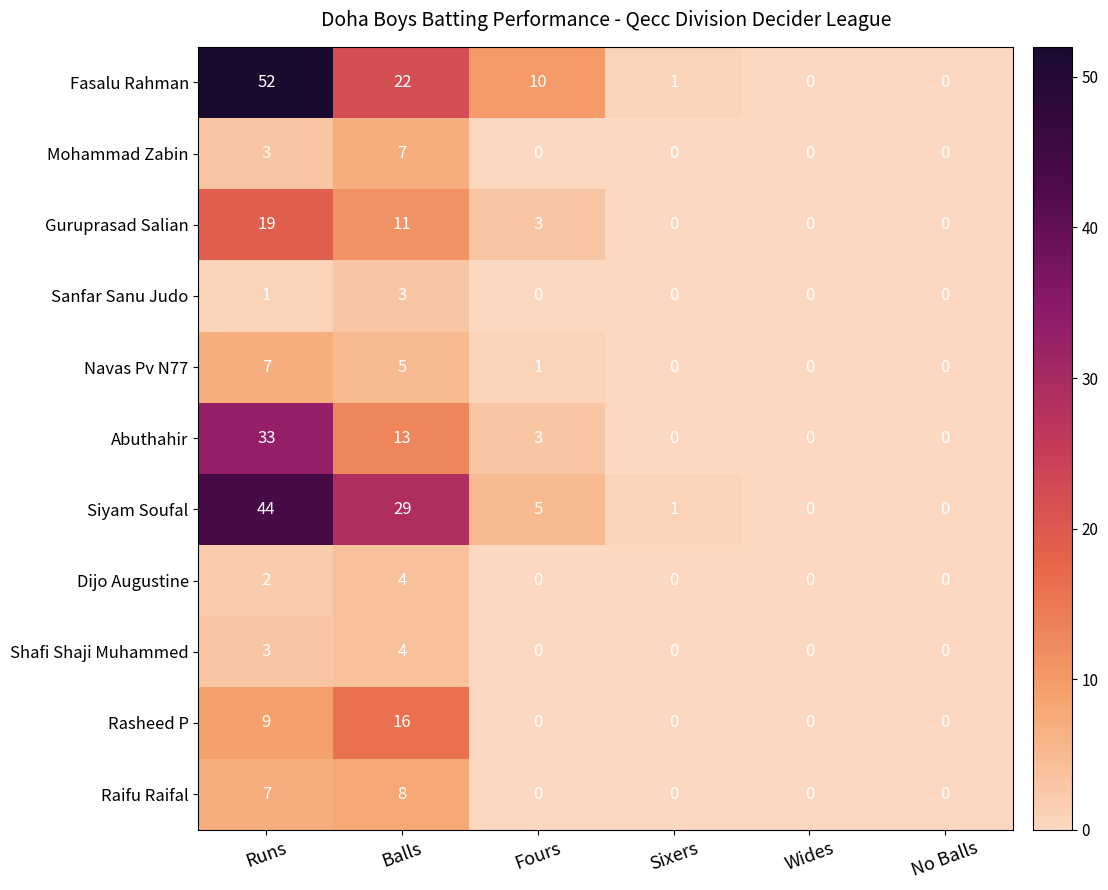

The Mohammad Zabin series shows 3 at Sixers. True or false?

False